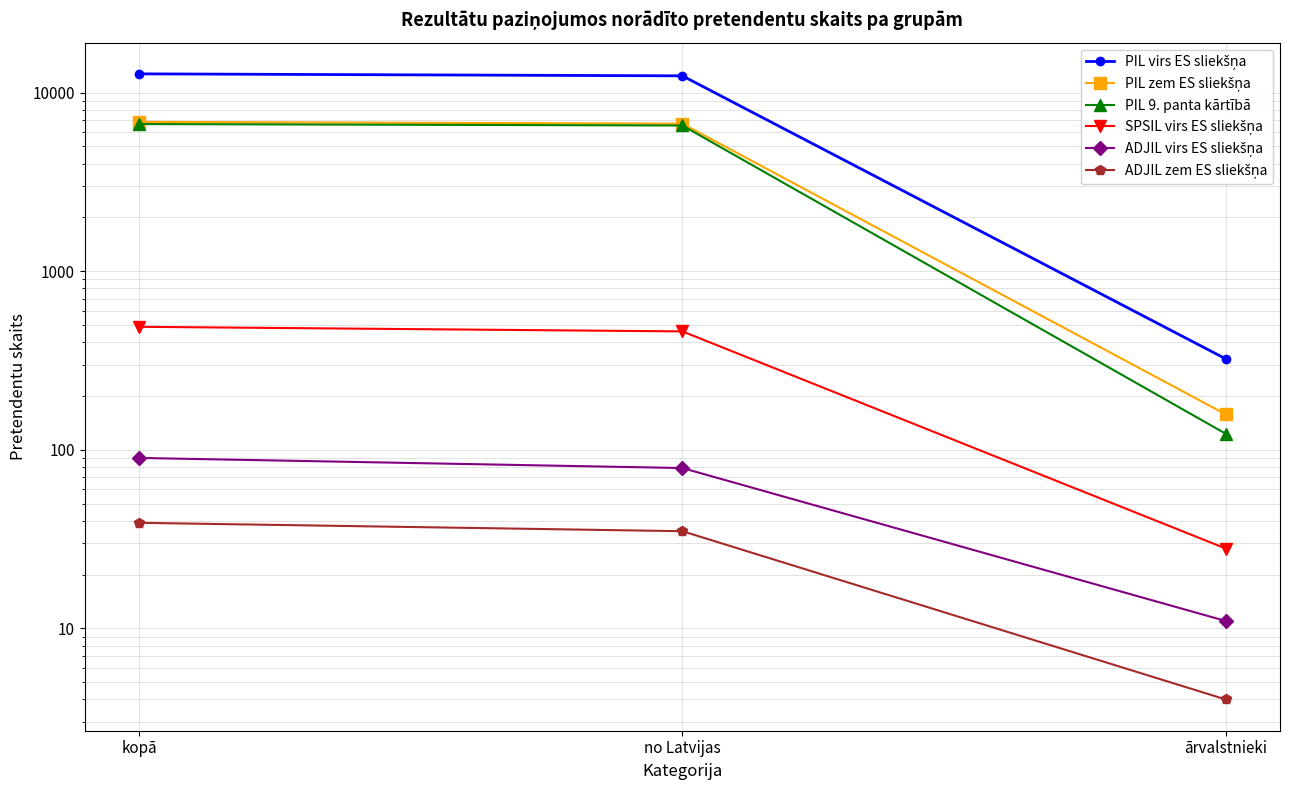

Is it true that PIL zem ES sliekšņa equals 158 at ārvalstnieki?

True